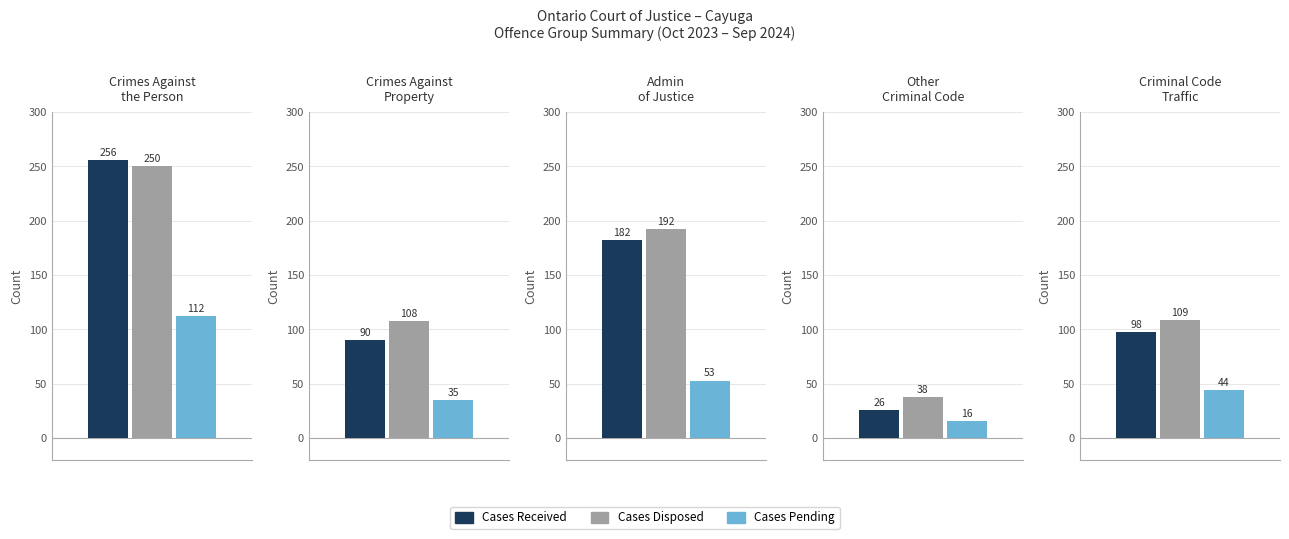

List the labels in order of Cases Disposed value, smallest first.

3, 1, 4, 2, 0